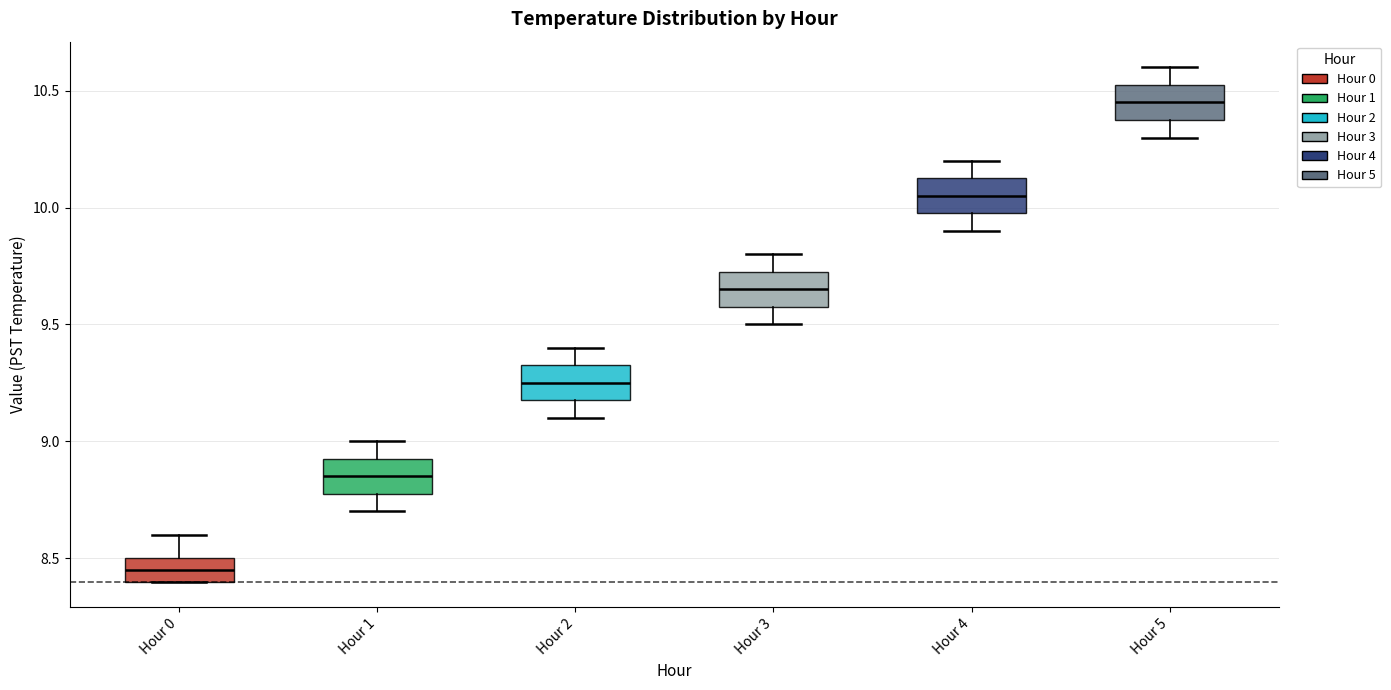

Where does the lower whisker of the box for Hour 4 end on the y-axis? The values are not printed on the chart, so give them approximately, as read against the axis.

9.90